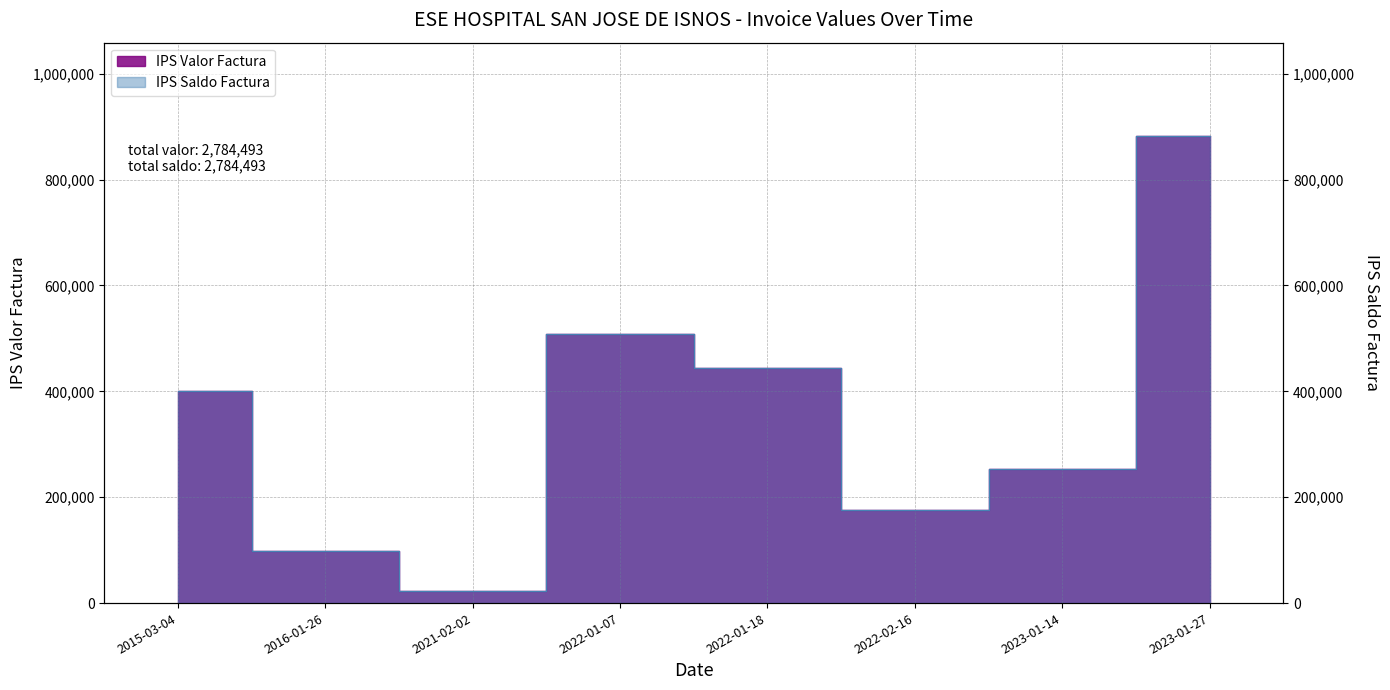

How many values in the IPS Saldo Factura series exceed 399762?

3